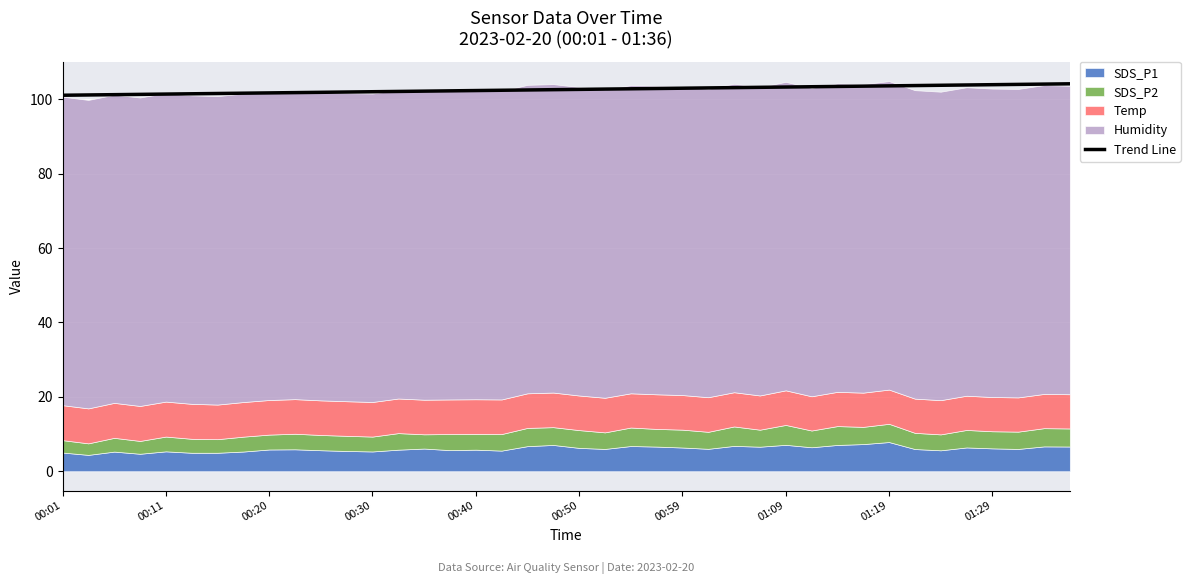

The value of Trend Line at 01:29 is 44.4. True or false?

False